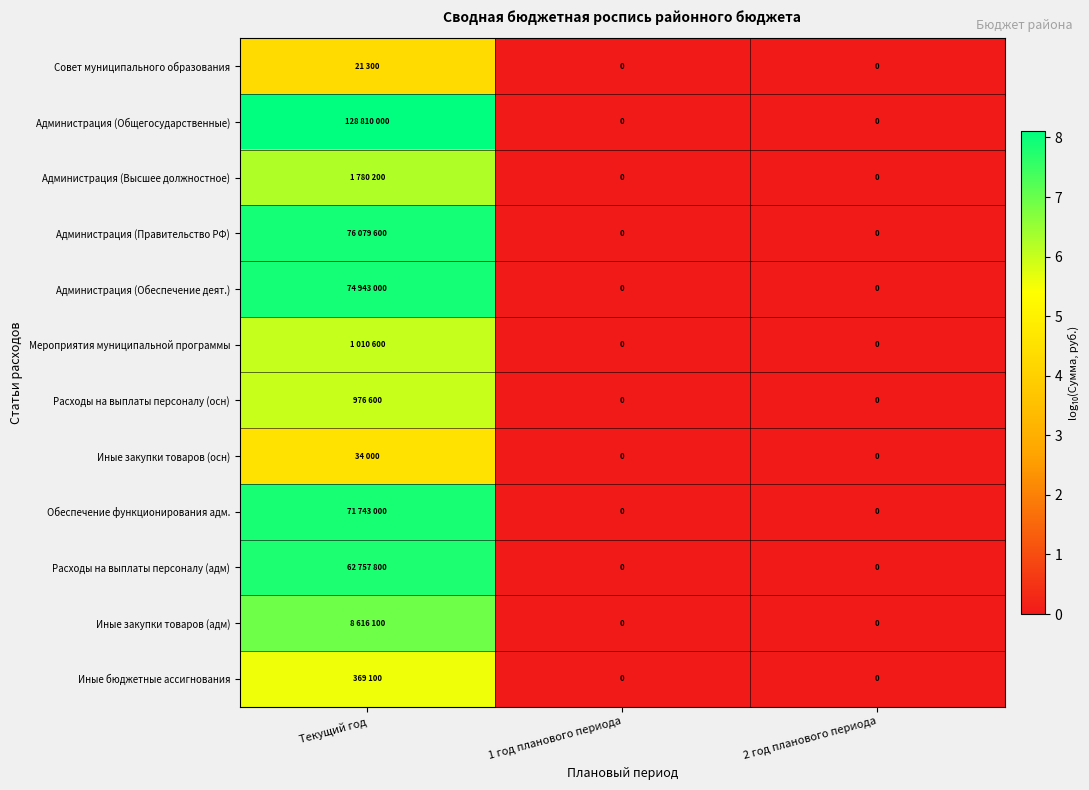

Which has a higher value, 1 год планового периода or Текущий год?

Текущий год